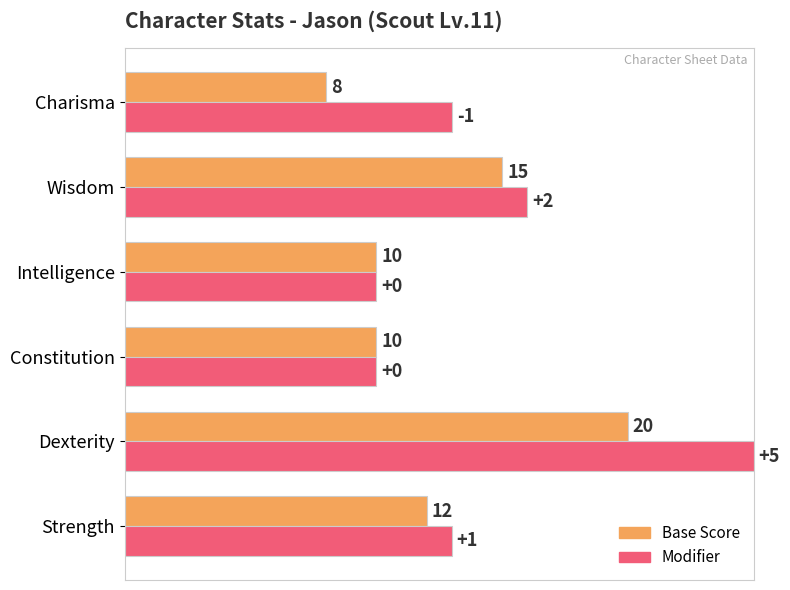

What is the greatest value displayed?

25